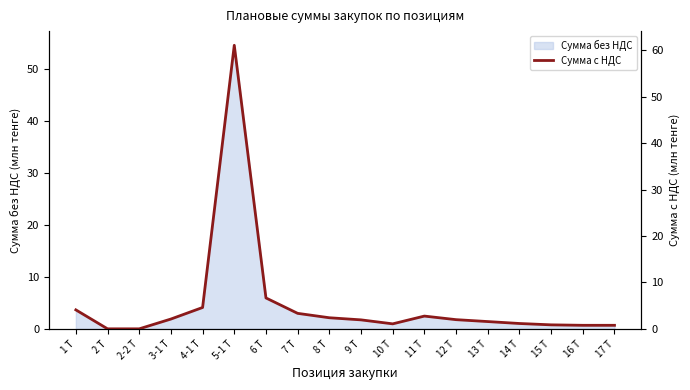

How many points are higher than both their immediate neighbors (excluding endpoints)?

2